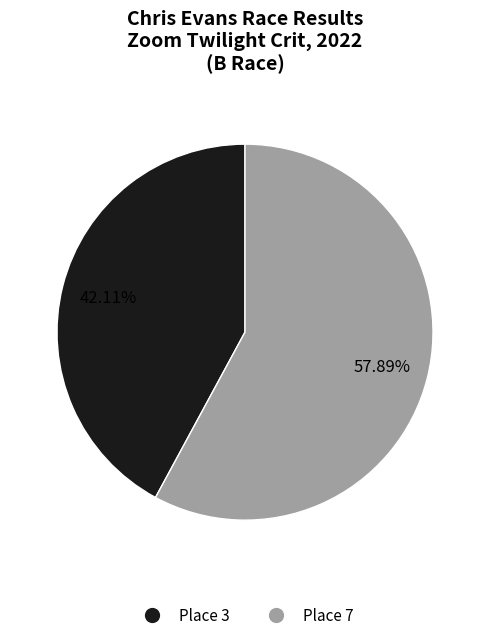

Count the number of slices in the pie.

2